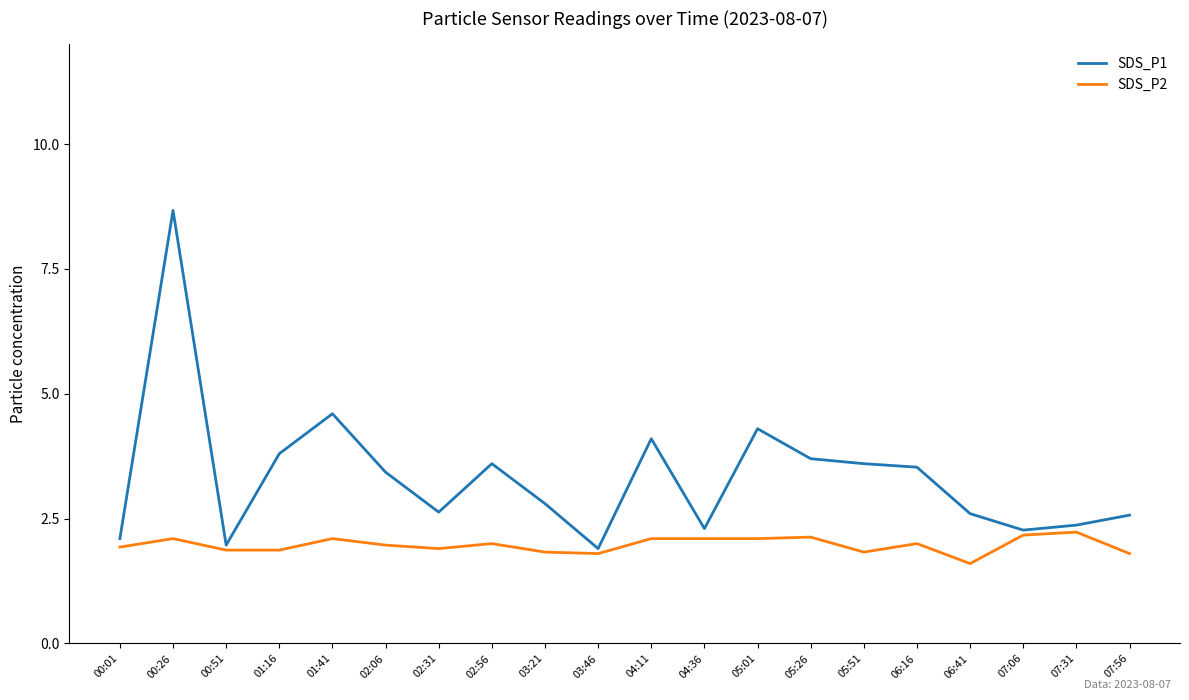

In SDS_P1, how many points are lower than both neighbors (excluding endpoints)?

5